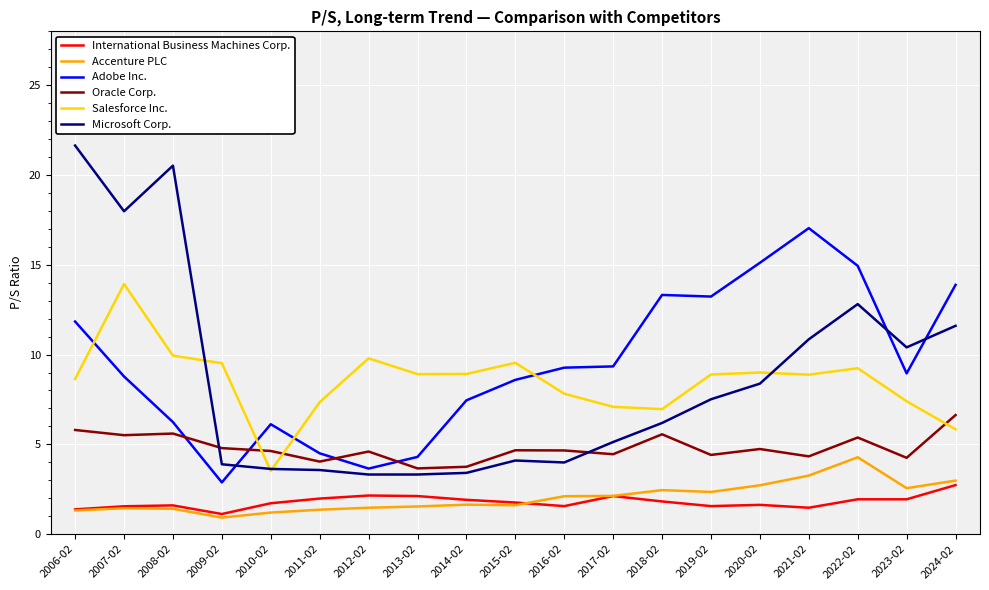

At which category does Adobe Inc. reach its first local peak?

2010-02